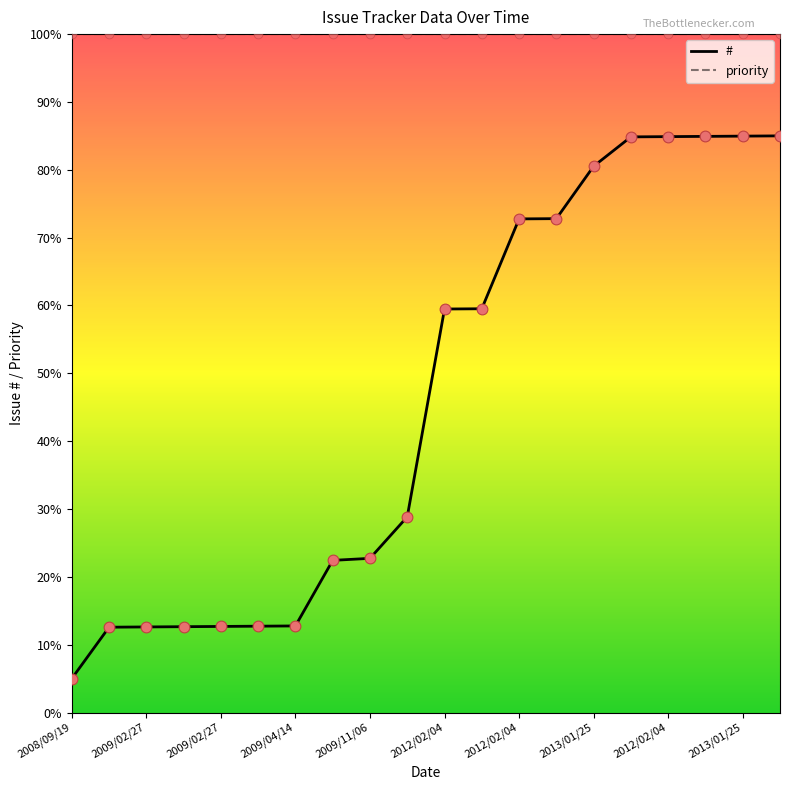

What is the smallest value displayed?

5.0